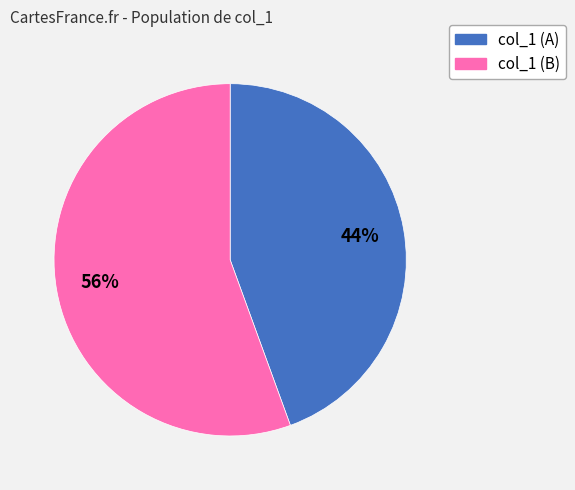

Which has a higher value, 44% or 56%?

56%